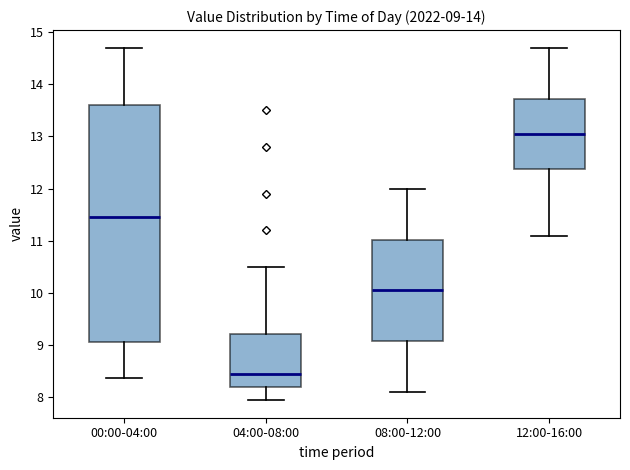

Comparing the boxes themselves (not the whiskers), which one is the tallest?

00:00-04:00